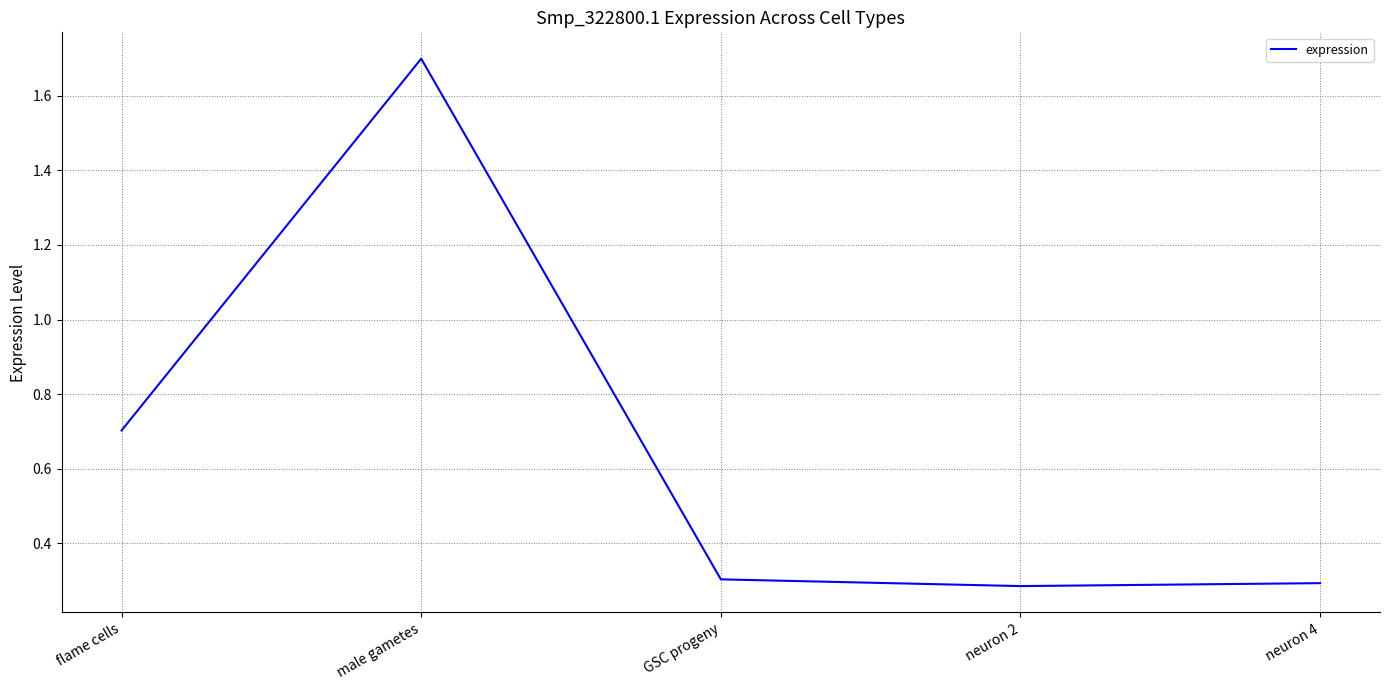

What is the difference between the values at male gametes and GSC progeny?

1.4